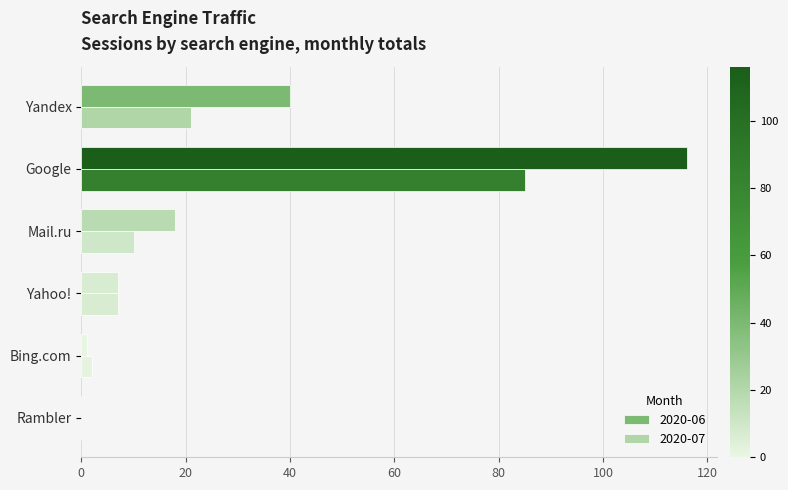

What position from the right is Mail.ru?

4